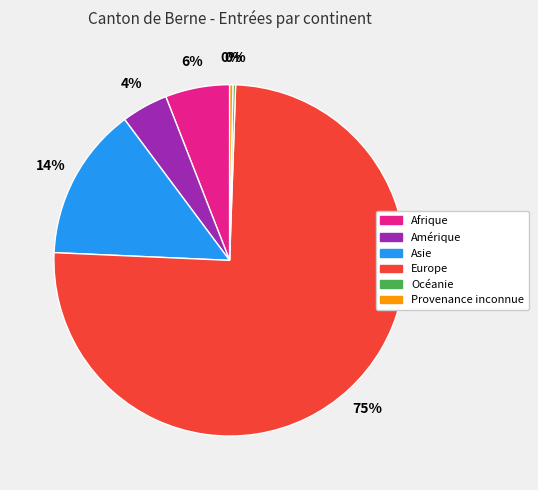

What is the majority slice?

Europe